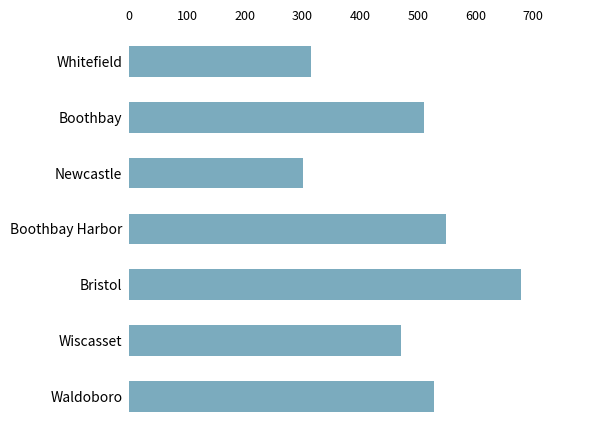

How many bars are there in total?

7